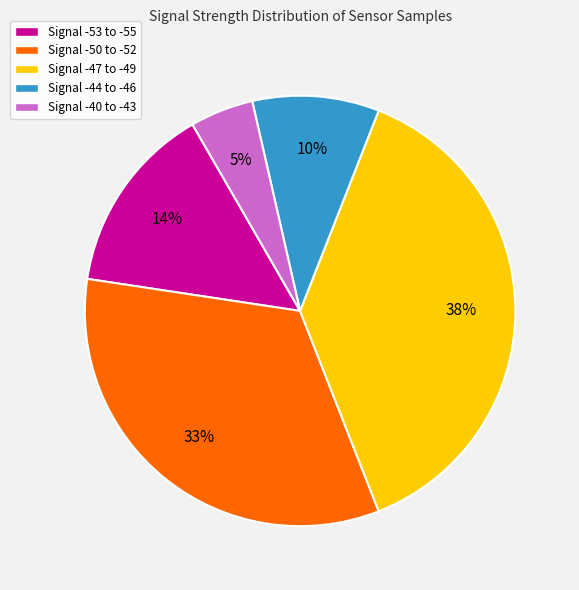

Is there a majority slice in this chart?

No